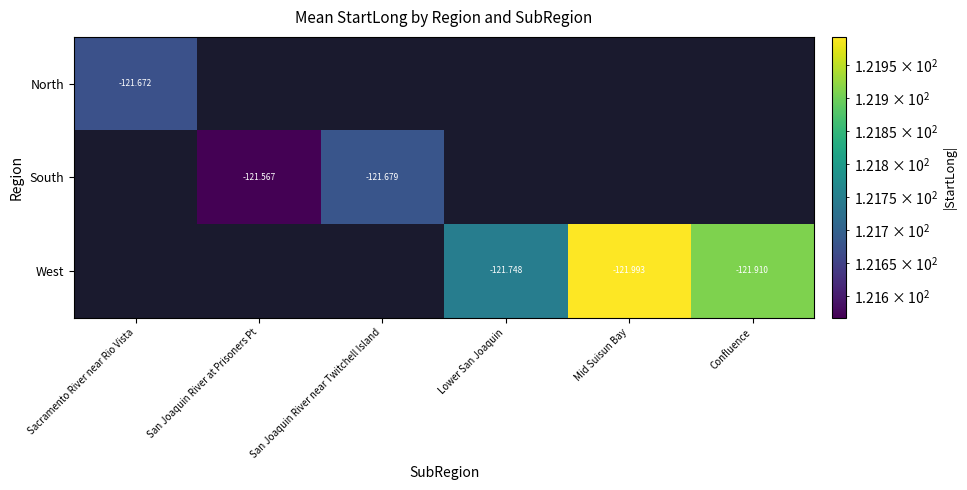

What is the total value across all series at San Joaquin River at Prisoners Pt?

121.6